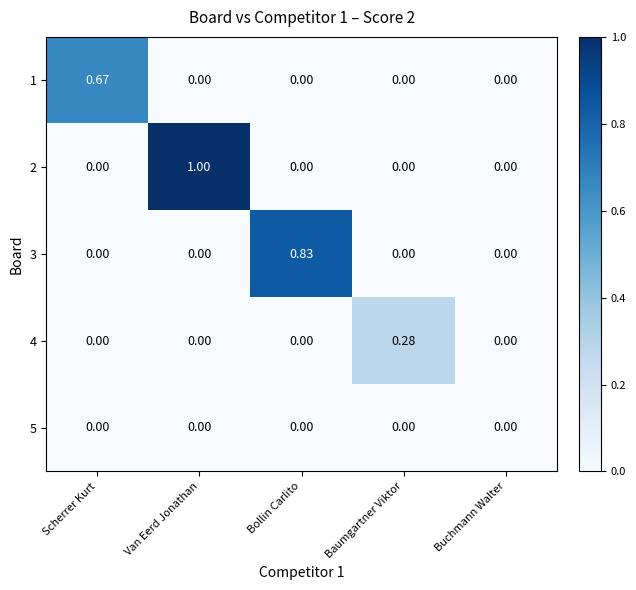

List the series in order of their peak value, lowest first.

5, 4, 1, 3, 2